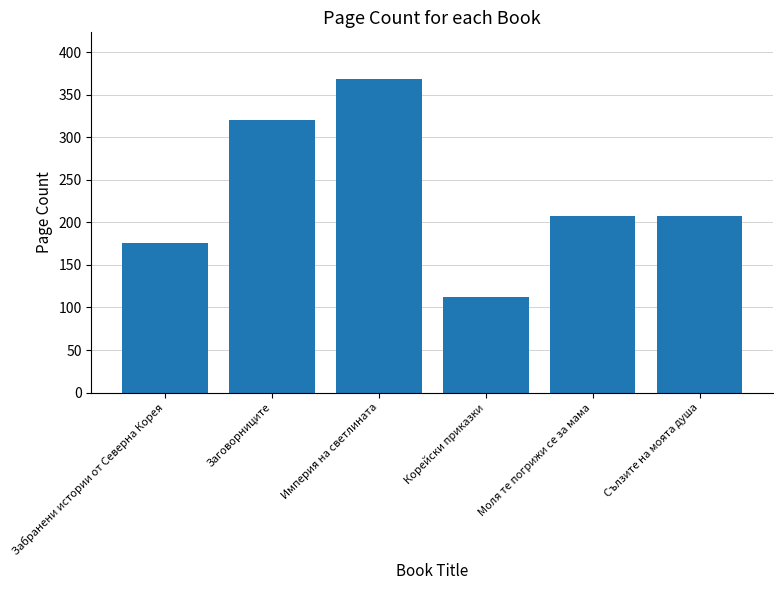

Which label corresponds to the largest value in the chart?

Империя на светлината